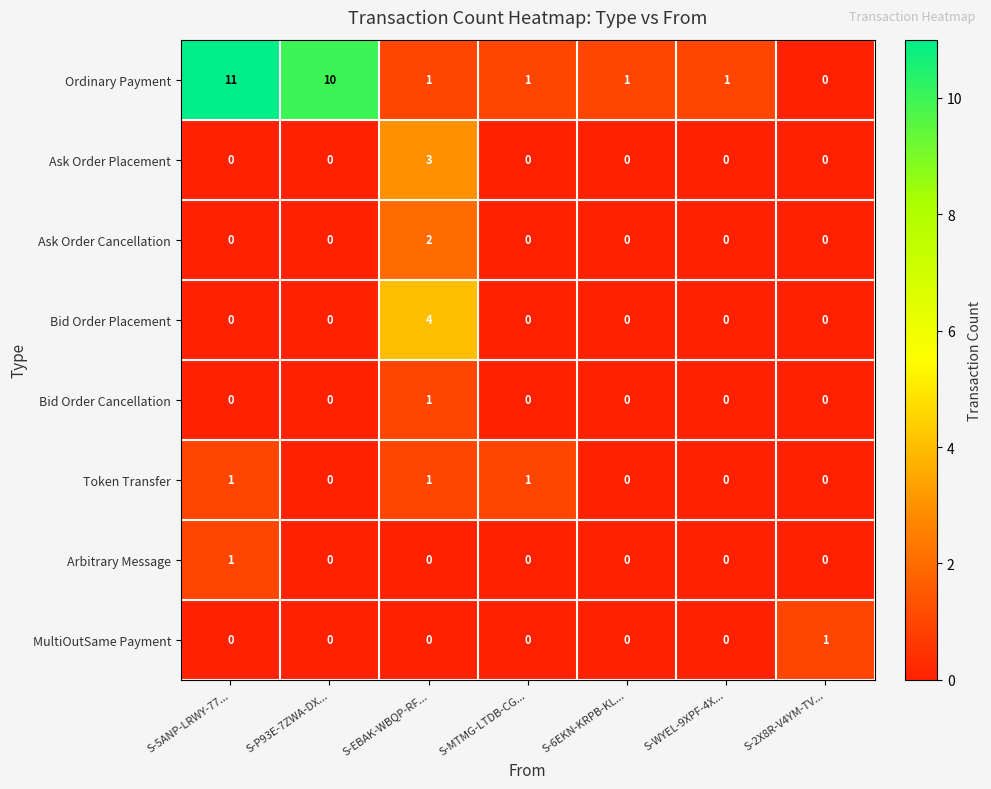

How many categories are shown in the chart?

7